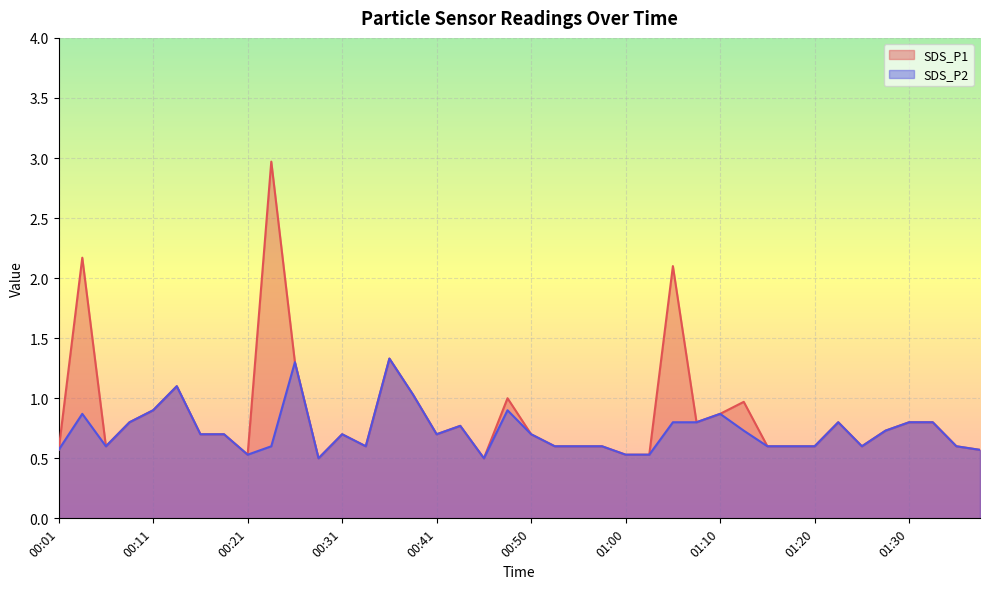

Count the number of data series in this chart.

2